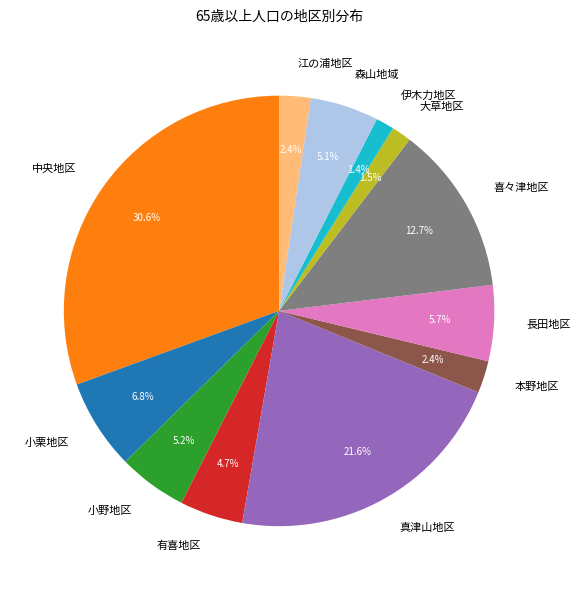

Approximately how many times larger is the value at 中央地区 compared to 小栗地区?

4.5